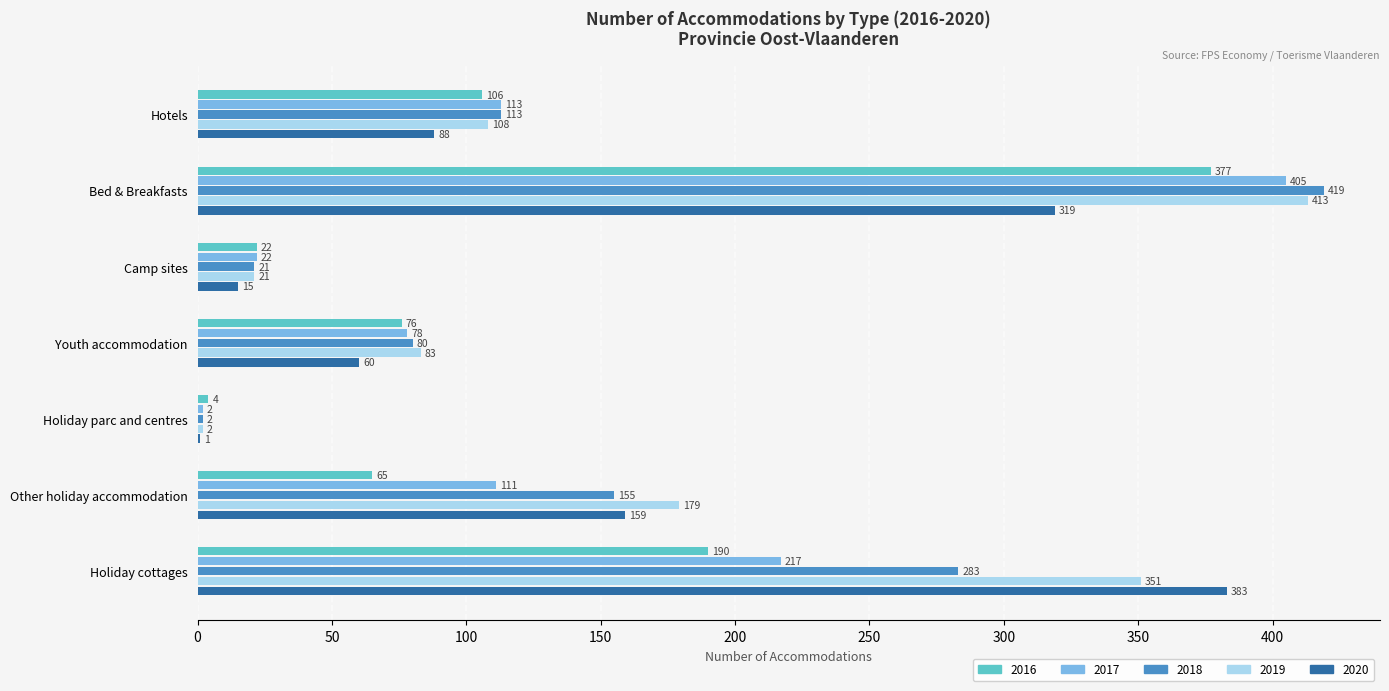

The value of 2020 at Hotels is 88. True or false?

True